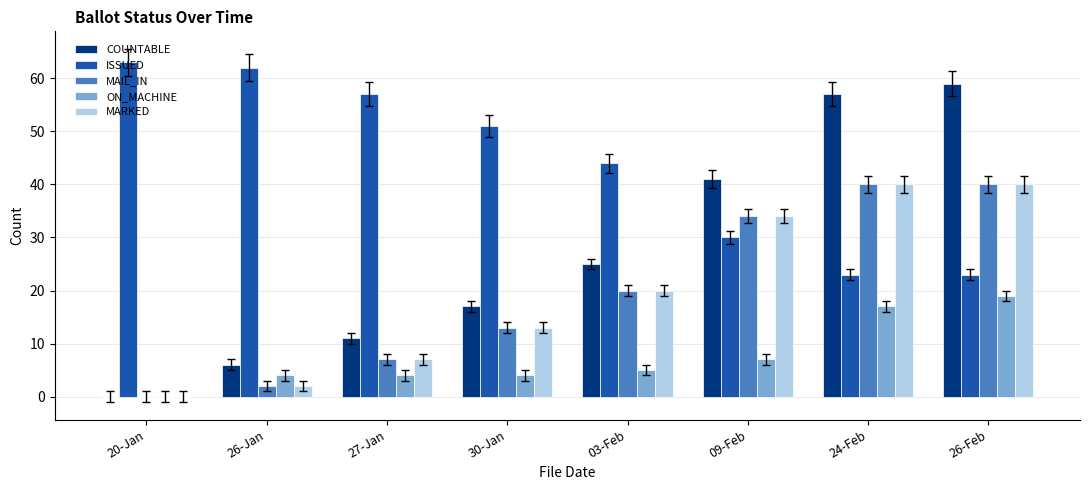

What is the sum of the COUNTABLE values at 09-Feb and 26-Feb?

100